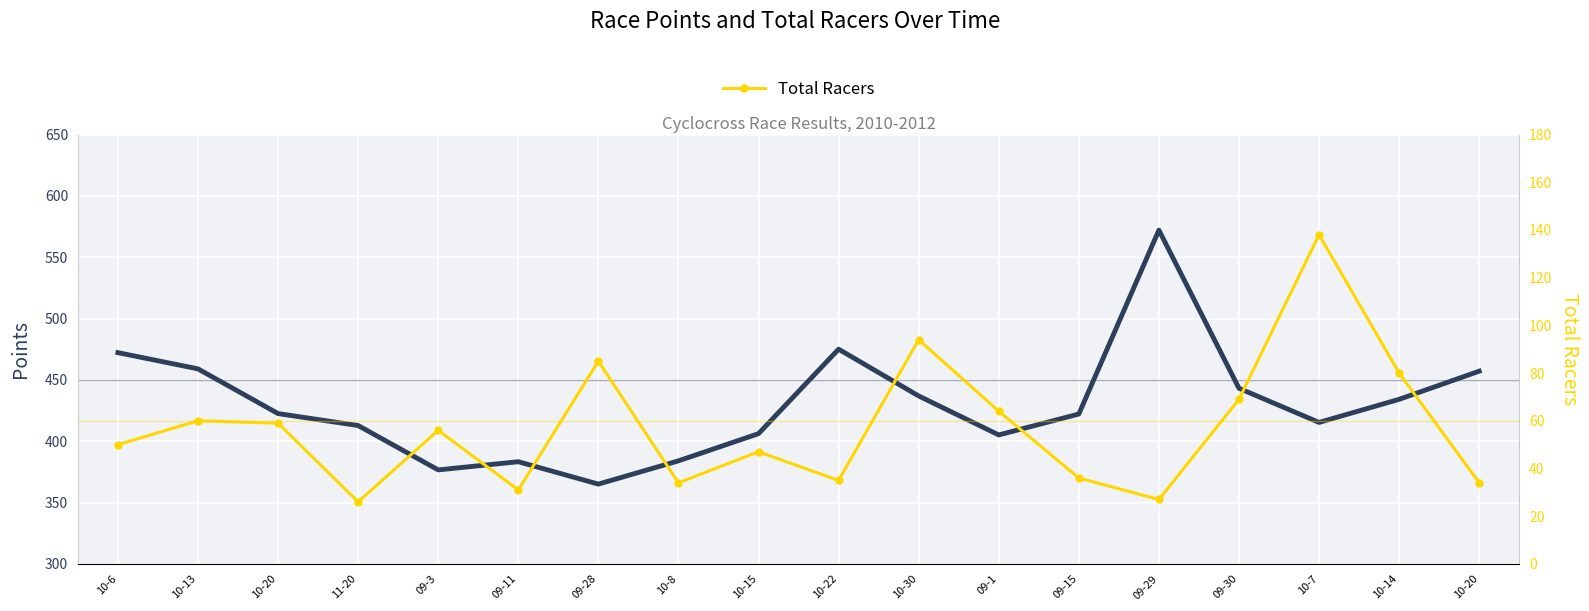

True or false: Points has more than 1 points higher than both neighbors.

True